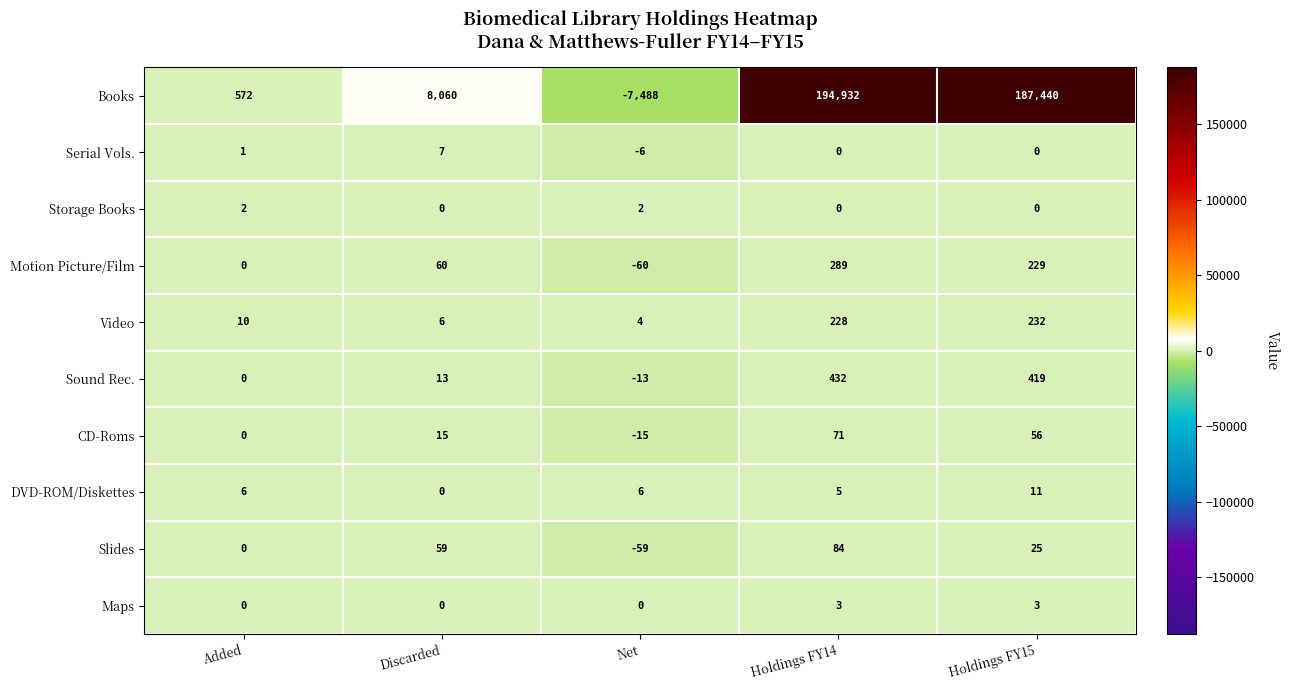

Is the value of Video at Net greater than the value of Sound Rec. at Holdings FY15?

No